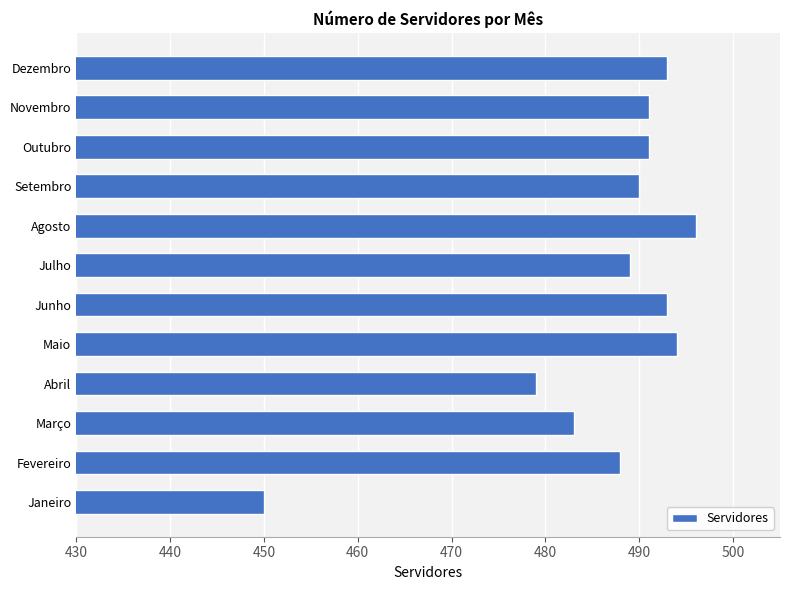

The chart shows a value of 678 at Julho. True or false?

False